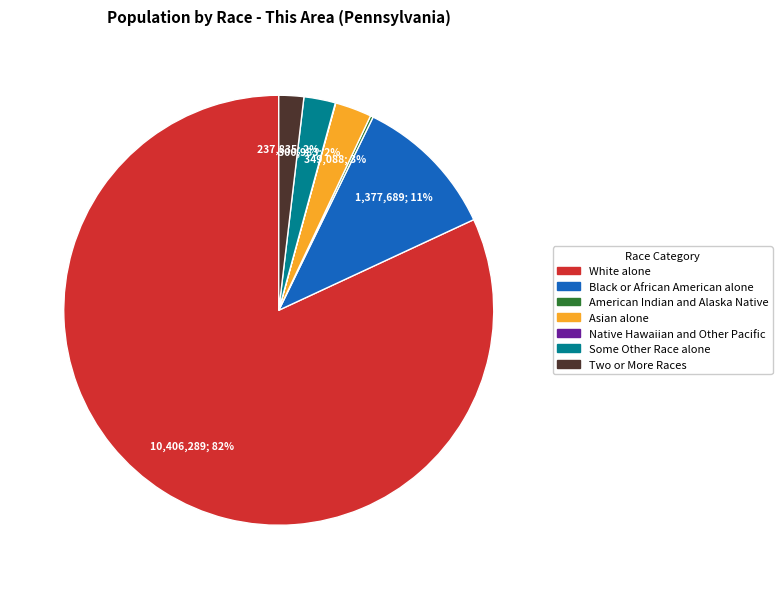

What percentage is the Some Other Race alone slice, to the nearest percent?

2%